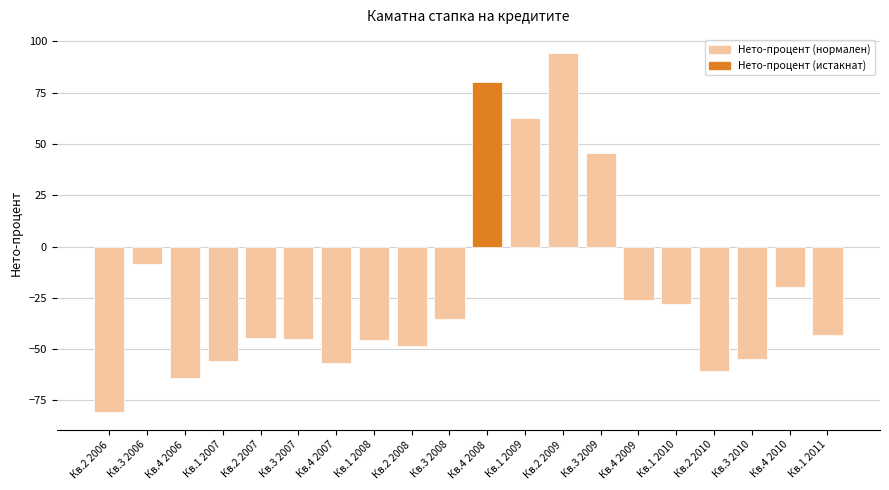

The value at Кв.2 2008 is -75.7. True or false?

False